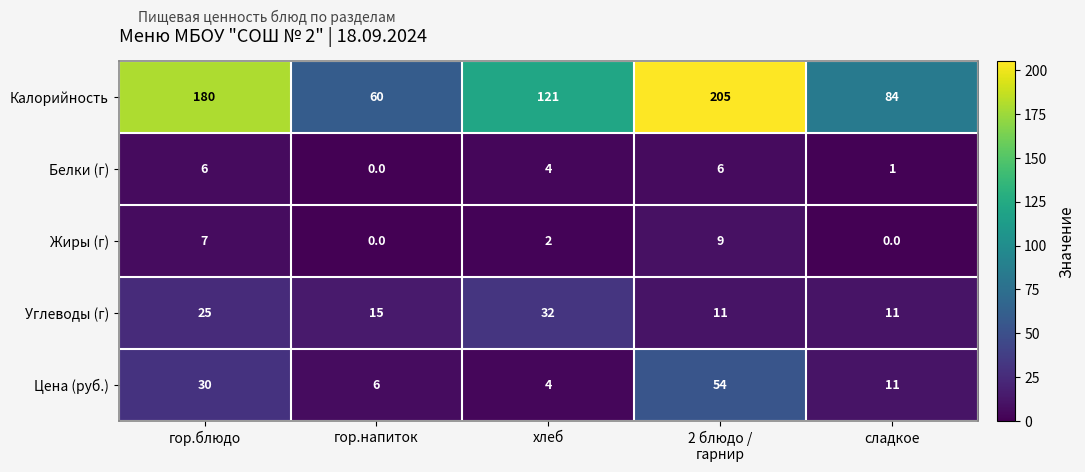

Which category has the highest value across all series?

2 блюдо /
гарнир